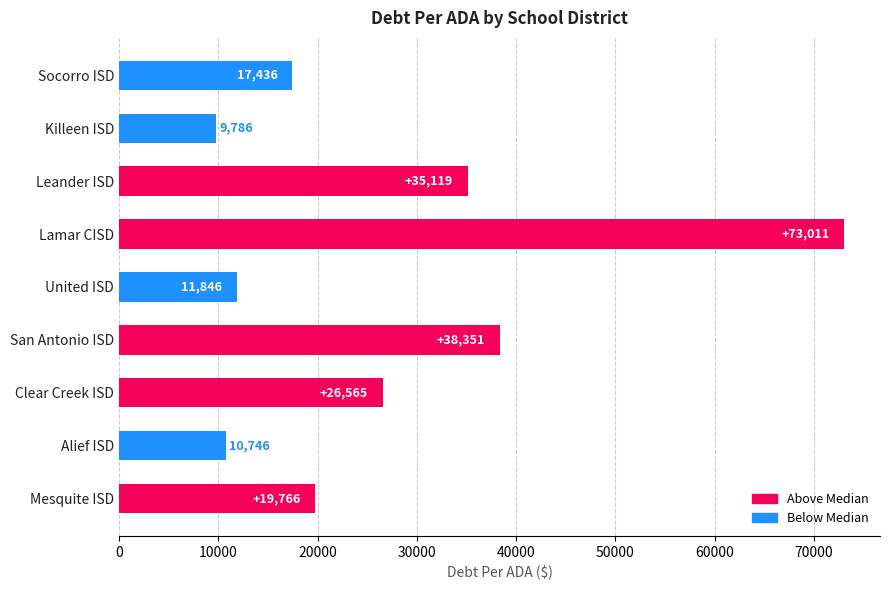

List the labels in order of value, largest first.

Lamar CISD, San Antonio ISD, Leander ISD, Clear Creek ISD, Mesquite ISD, Socorro ISD, United ISD, Alief ISD, Killeen ISD